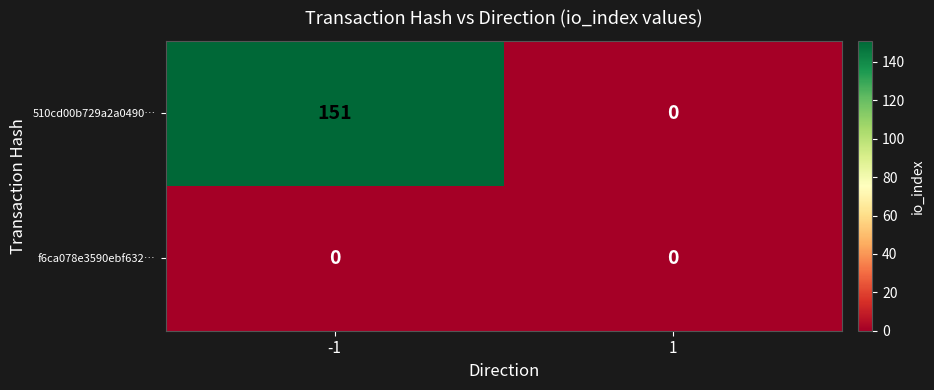

List the series in order of their peak value, lowest first.

f6ca078e3590ebf632…, 510cd00b729a2a0490…